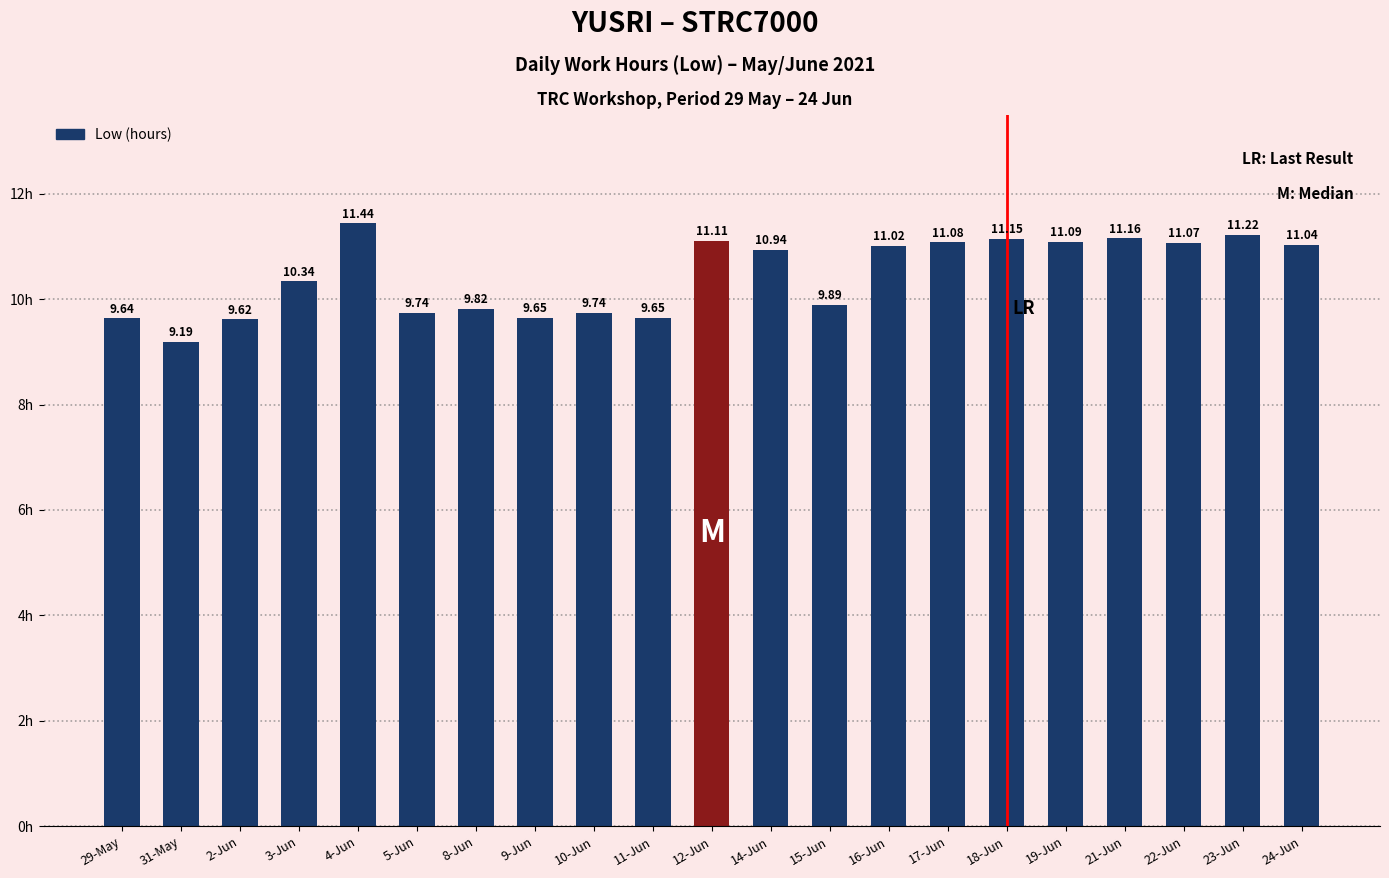

At which label is the value closest to 10?

15-Jun